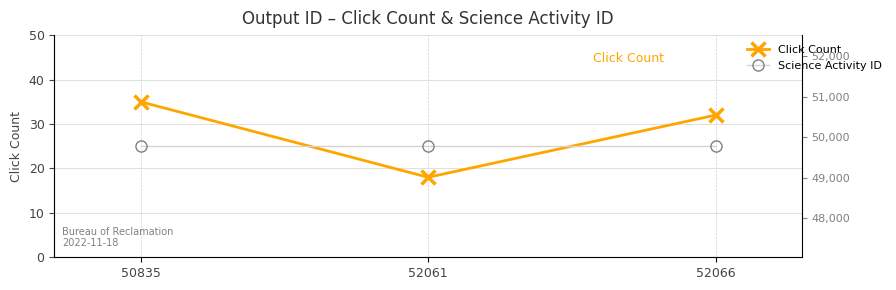

What is the value of the Science Activity ID point at the 3rd from the left?

49781